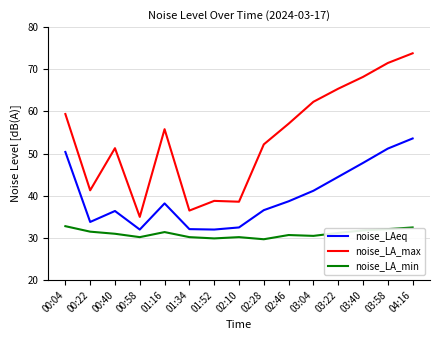

List the series in order of their peak value, lowest first.

noise_LA_min, noise_LAeq, noise_LA_max